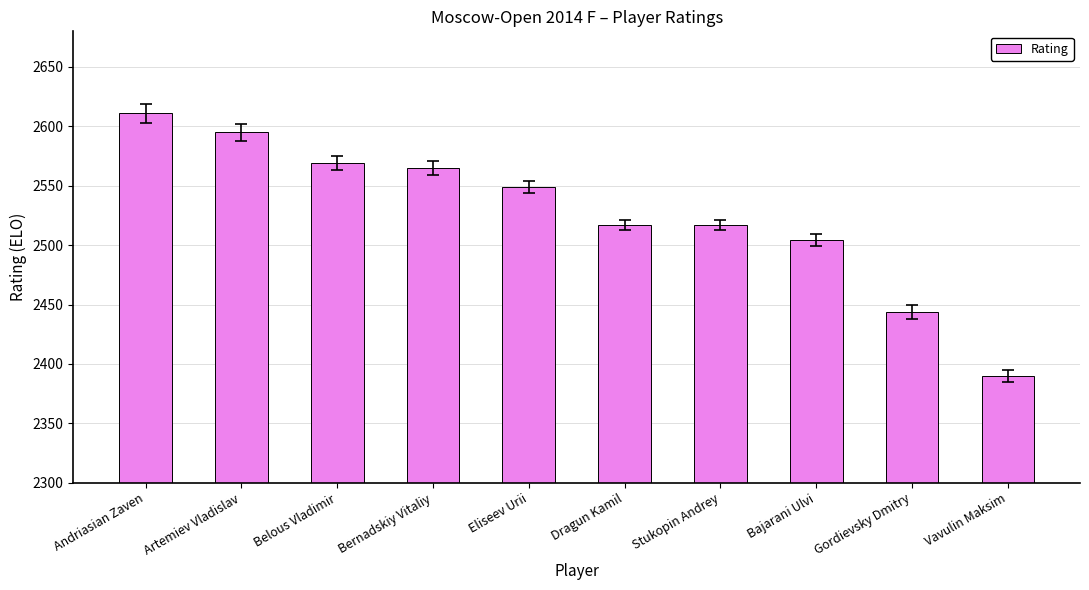

Approximately how many times larger is the value at Bernadskiy Vitaliy compared to Artemiev Vladislav?

1.0